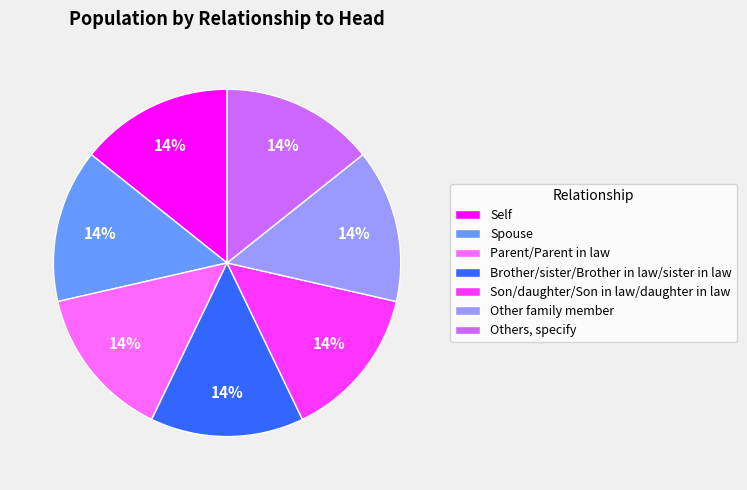

How many slices are in this pie chart?

7